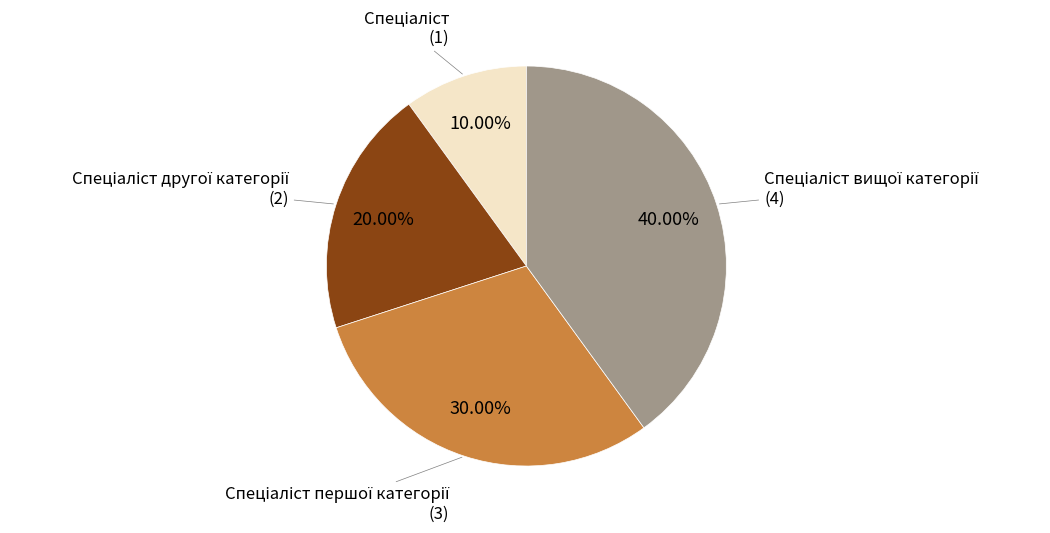

Is there a majority slice in this chart?

No